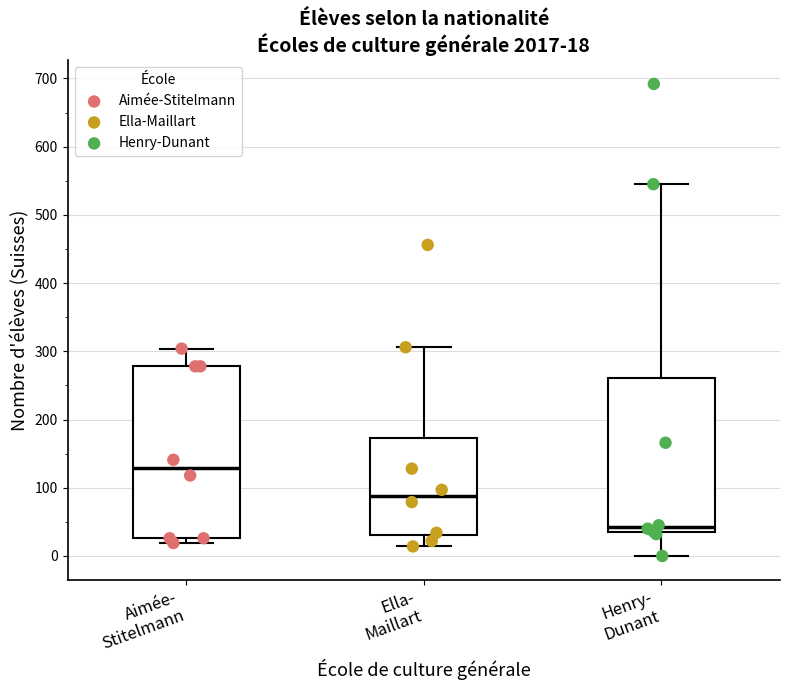

Which box is the tallest, from its lower edge to its upper edge?

Aimée- Stitelmann